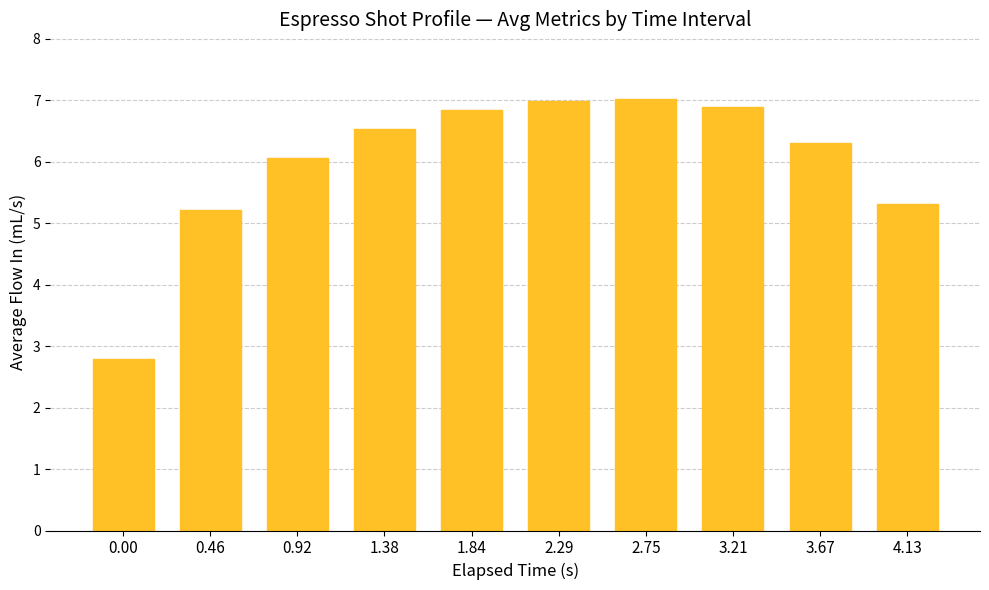

What is the maximum value shown in the chart?

7.0